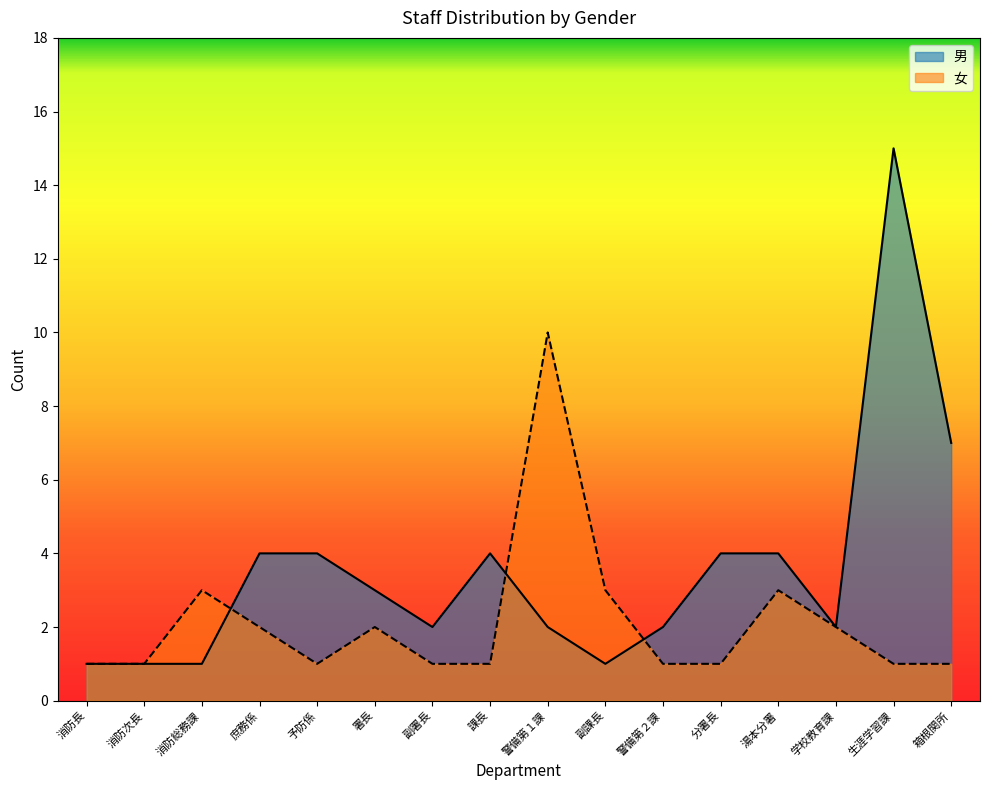

What are all the series names shown in the legend?

男, 女